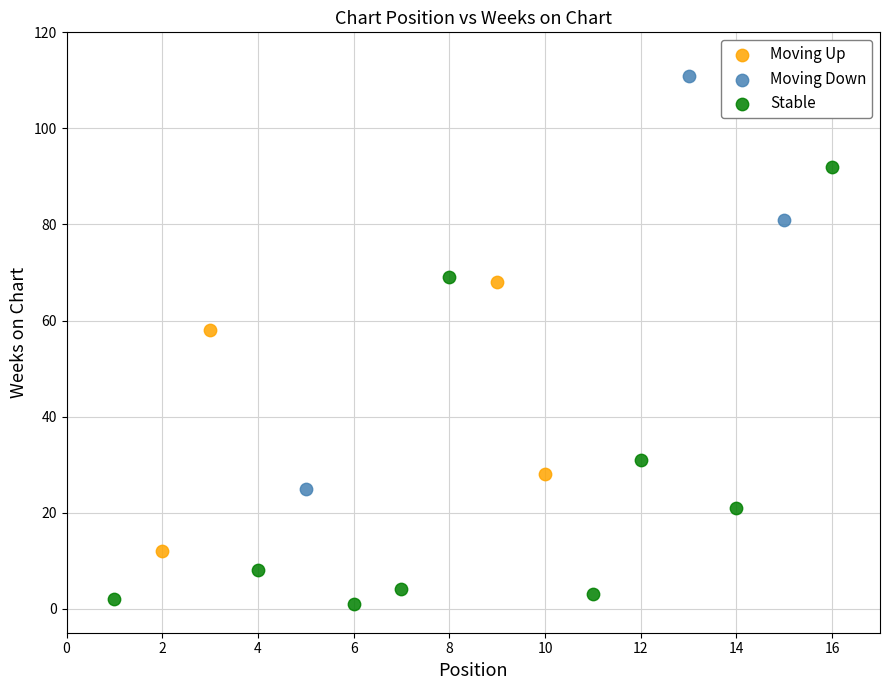

Which series reaches the minimum Y coordinate?

Stable